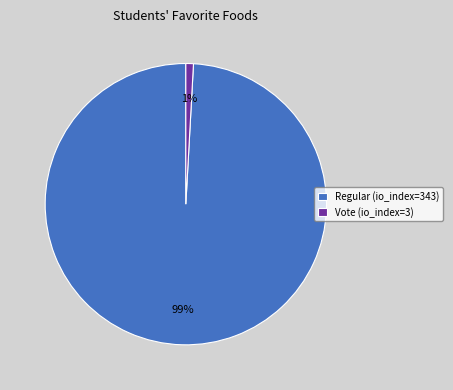

Which slice is the largest?

Regular (io_index=343)